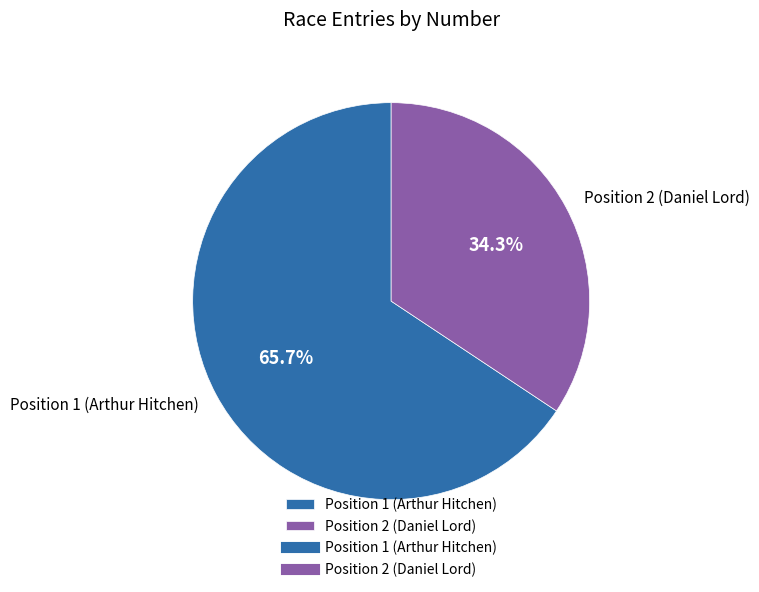

Count the number of slices in the pie.

2